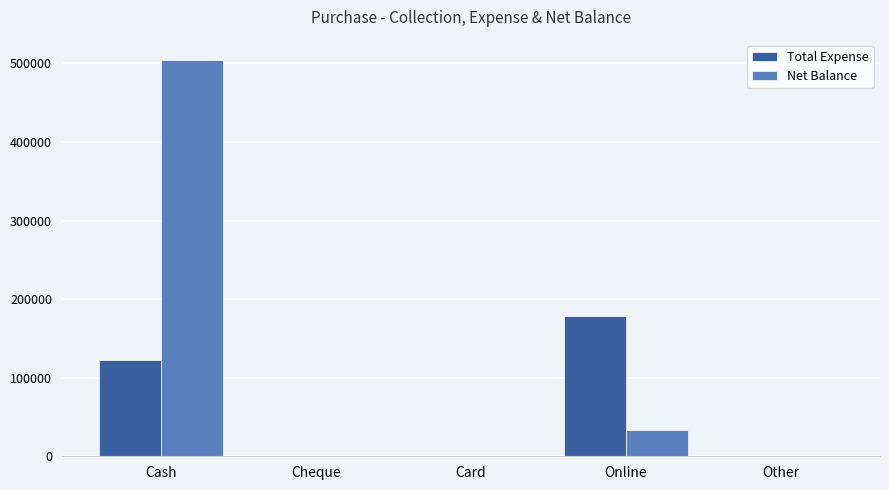

What is the spread (max minus min) of values at Online?

145082